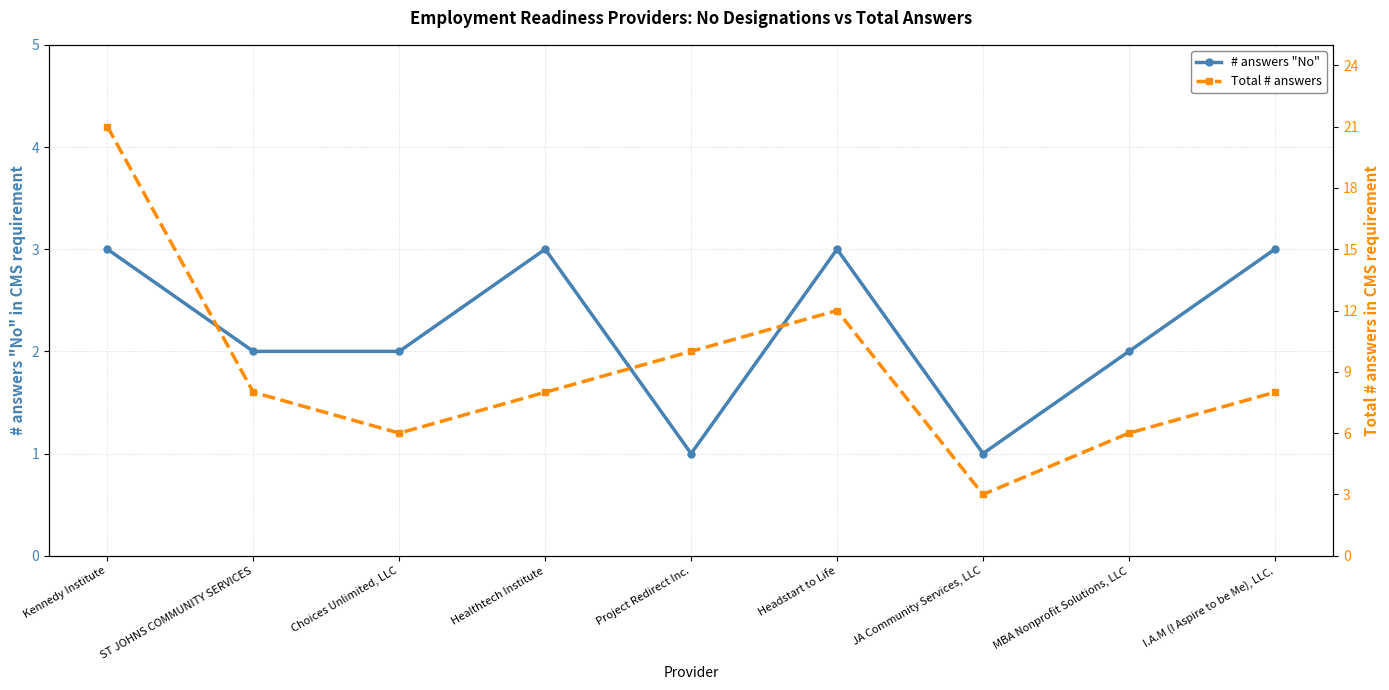

Is this an area chart (filled region under the line)?

No